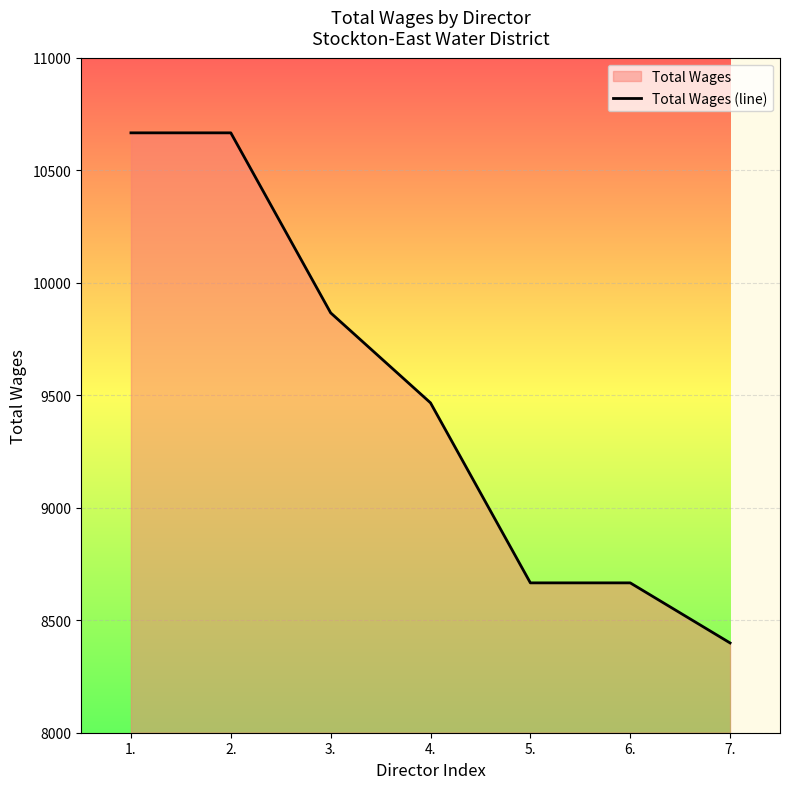

What value does the data have at 4.?

9466